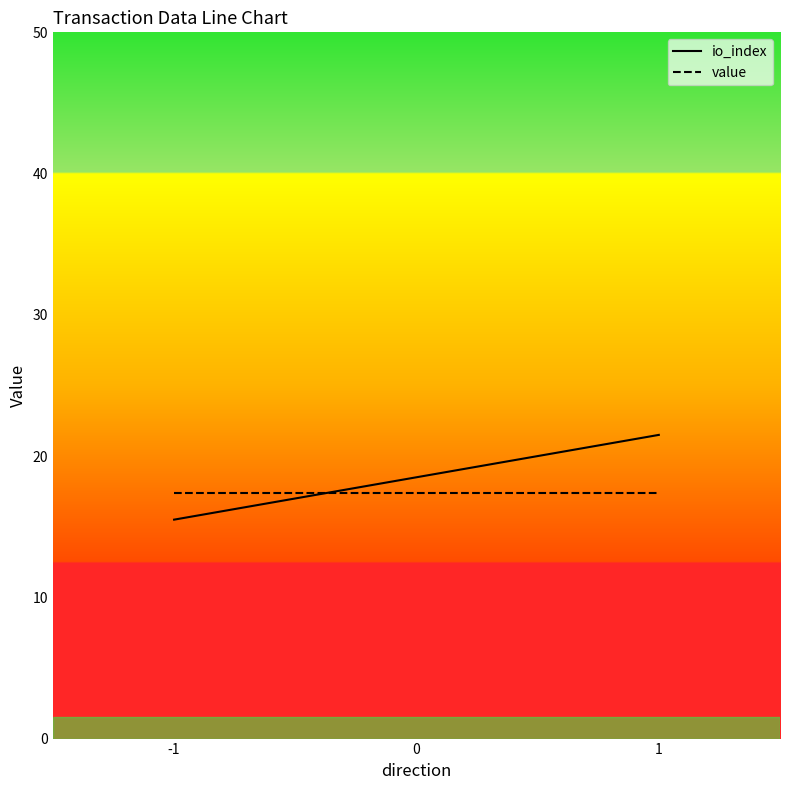

Which series has the largest range (max minus min)?

io_index